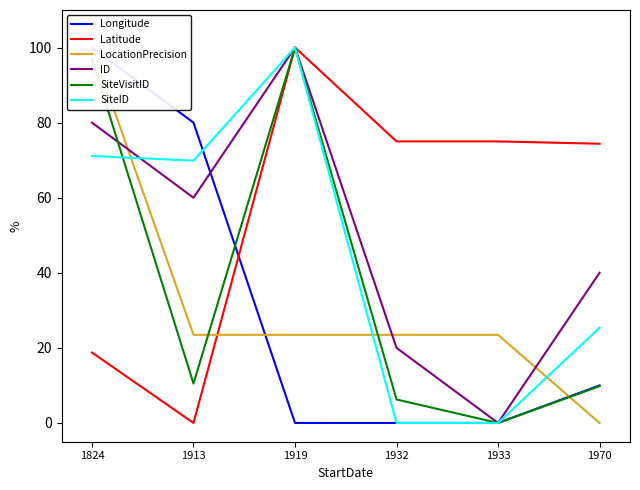

Where do Latitude and LocationPrecision first cross each other?

1913 and 1919